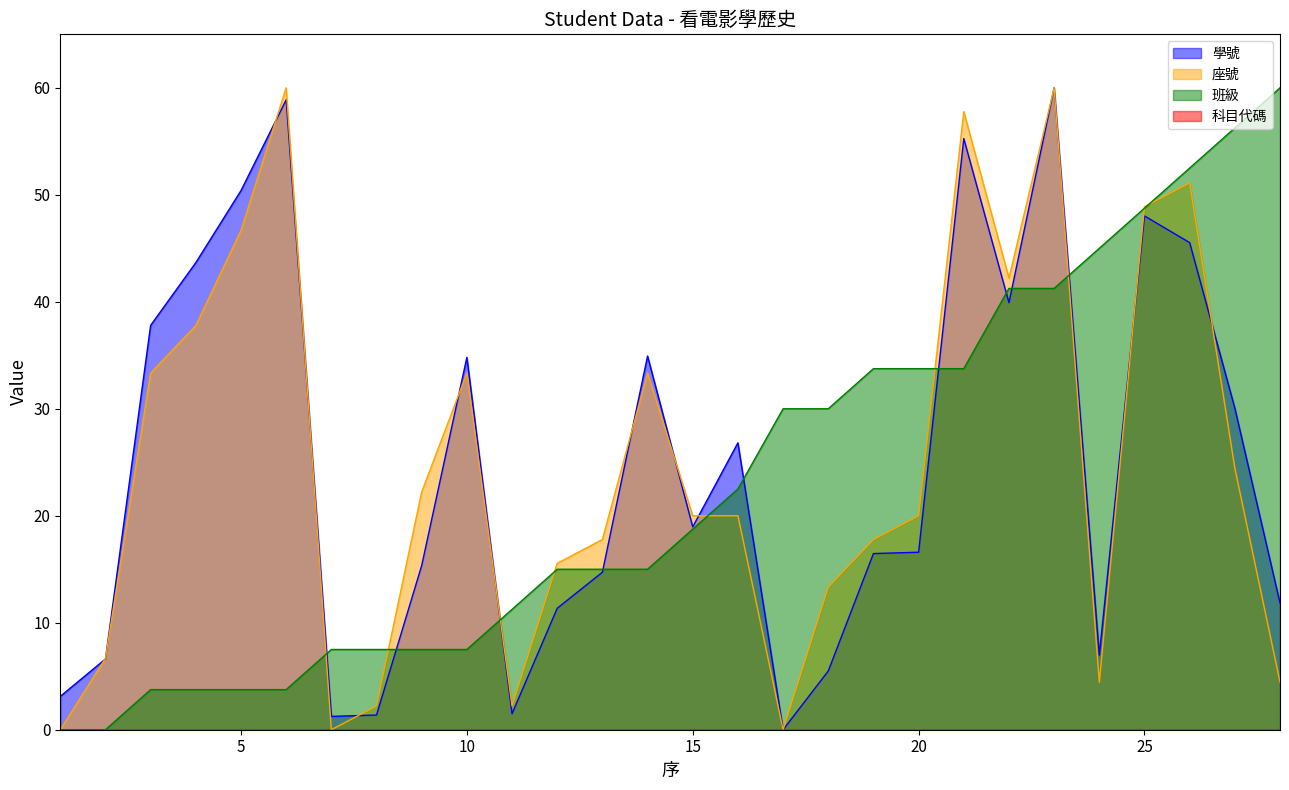

Between which two adjacent categories do 班級 and 座號 first intersect?

6 and 7